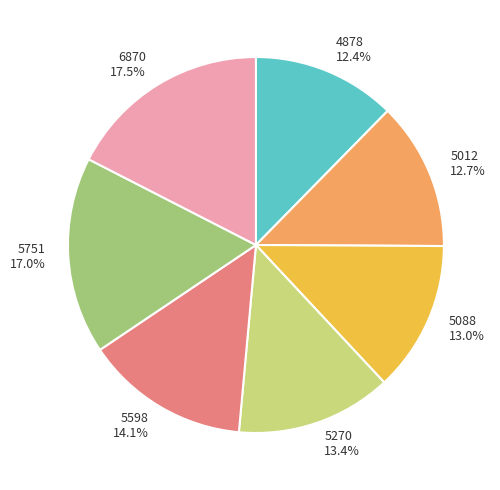

Combined, what portion of the pie is 5012 and 6870?

30.2%